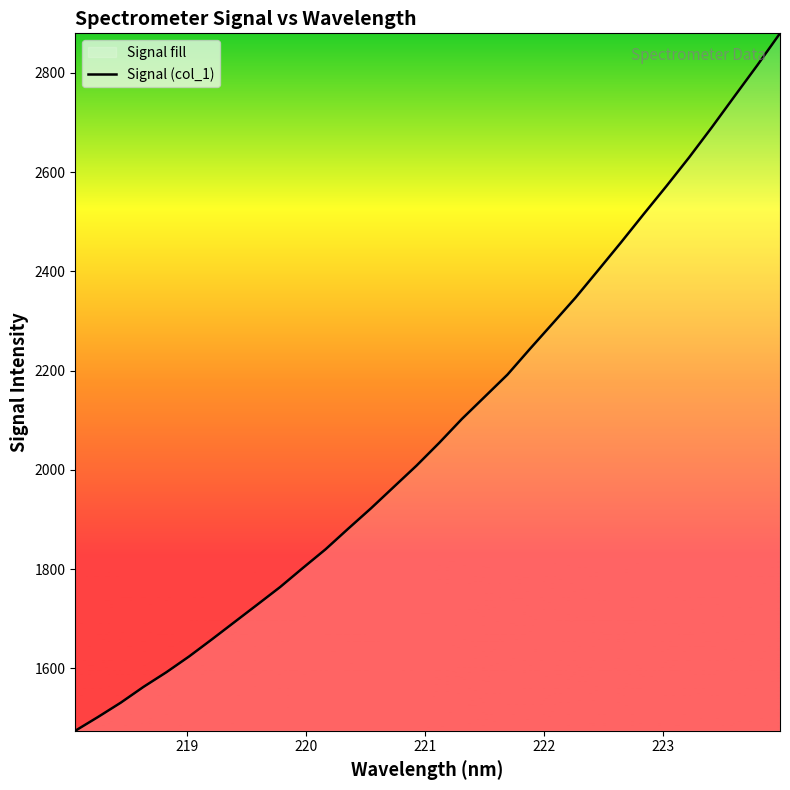

Reading left to right, transcribe all the data shown in this chart.

1474.4	1502.1	1531.0	1562.9	1592.2	1624.0	1658.4	1693.5	1728.5	1763.8	1802.3	1840.0	1881.7	1922.6	1965.7	2008.5	2054.5	2102.8	2147.3	2191.9	2244.3	2295.6	2347.2	2402.6	2458.4	2515.5	2571.9	2629.7	2690.4	2753.0	2815.2	2879.7